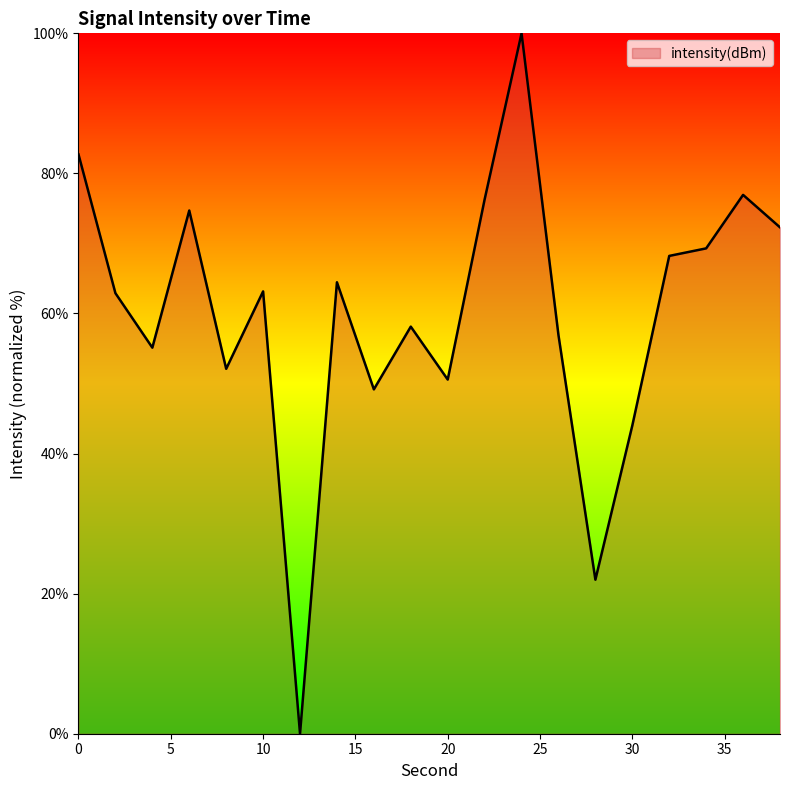

What is the greatest value displayed?

100.0